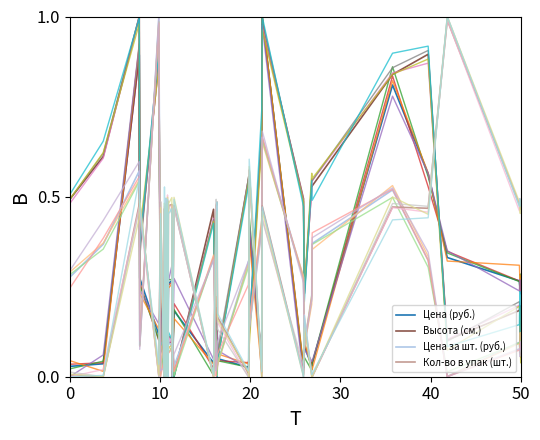

True or false: Цена за шт. (руб.) and Кол-во в упак (шт.) intersect in this chart.

True